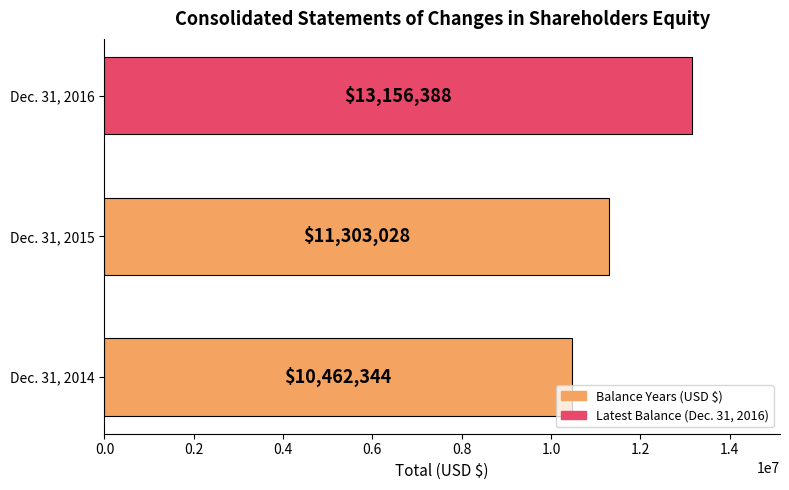

What is the change in value from Dec. 31, 2015 to Dec. 31, 2016?

+1853360